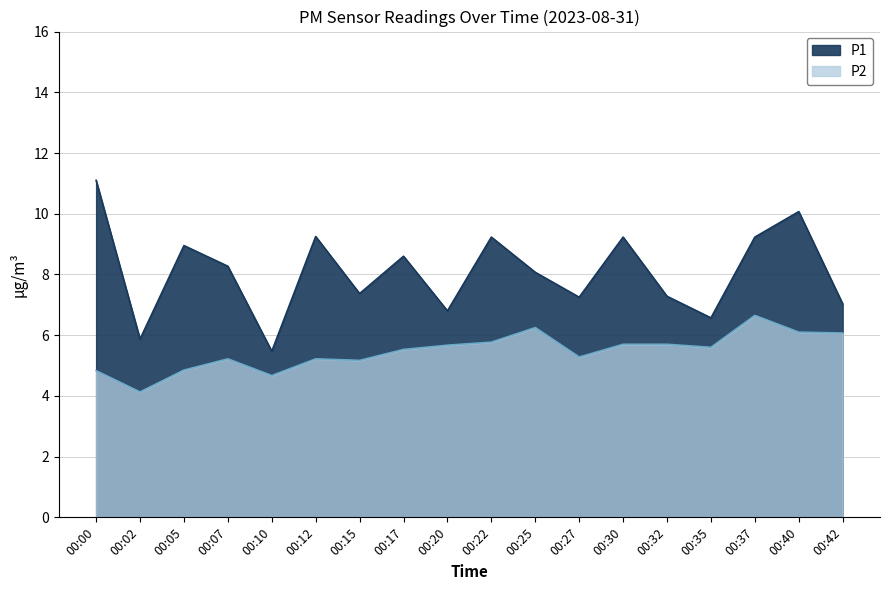

List the series in order of their overall mean, highest first.

P1, P2